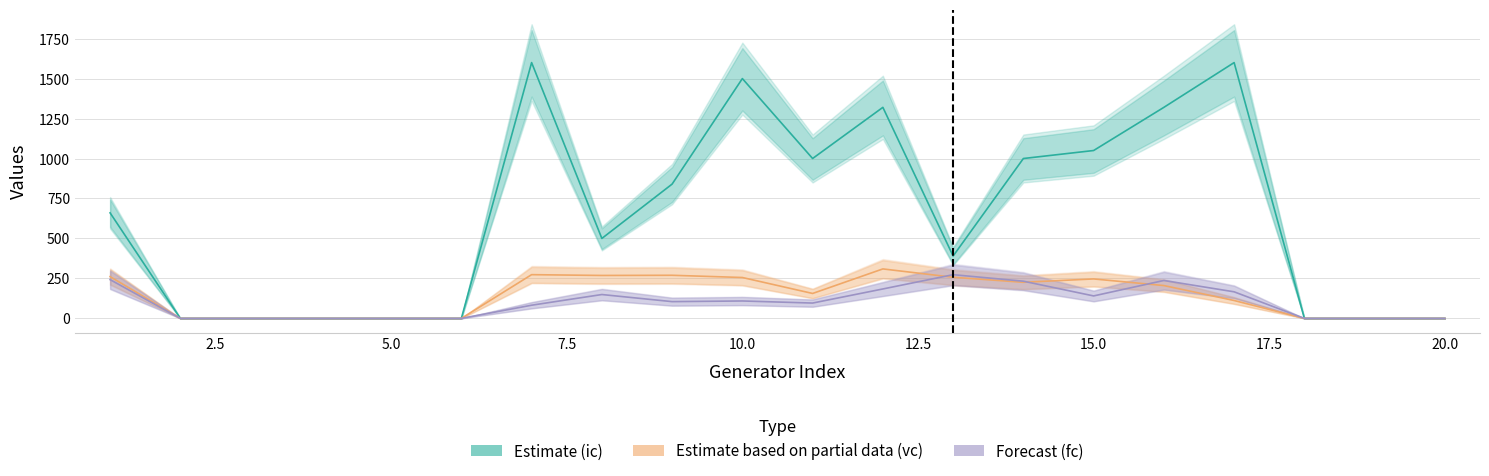

Reading left to right, what are all the values shown in this chart?

Estimate (ic): 660.0	0.0	0.0	0.0	0.0	0.0	1600.0	500.0	840.0	1500.0	1000.0	1320.0	390.0	1000.0	1050.0	1320.0	1600.0	0.0	0.0	0.0
Estimate based on partial data (vc): 261.1	0.0	0.0	0.0	0.0	0.0	273.5	268.5	269.6	255.7	155.9	309.4	257.2	225.8	246.8	205.3	111.9	0.0	0.0	0.0
Forecast (fc): 242.4	0.0	0.0	0.0	0.0	0.0	82.4	149.2	104.8	108.9	95.9	184.0	273.4	232.6	140.5	237.1	166.2	0.0	0.0	0.0